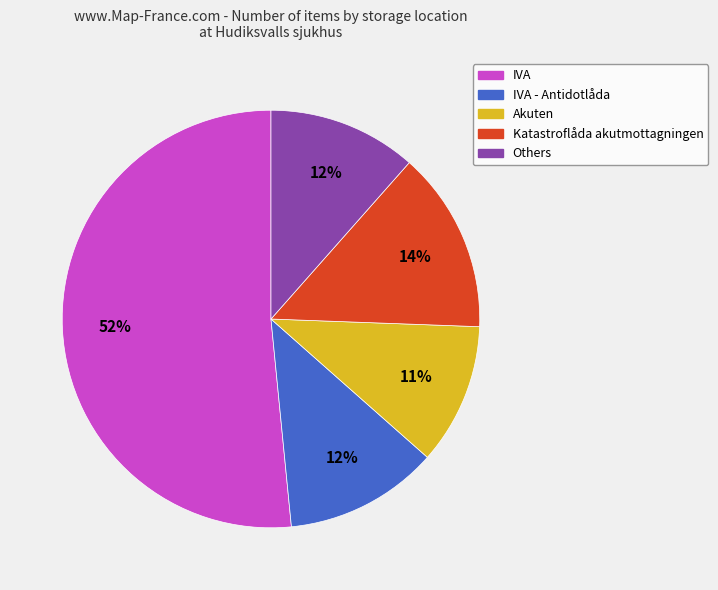

To the nearest percent, what is the difference between the largest and smallest slice percentages?

41%